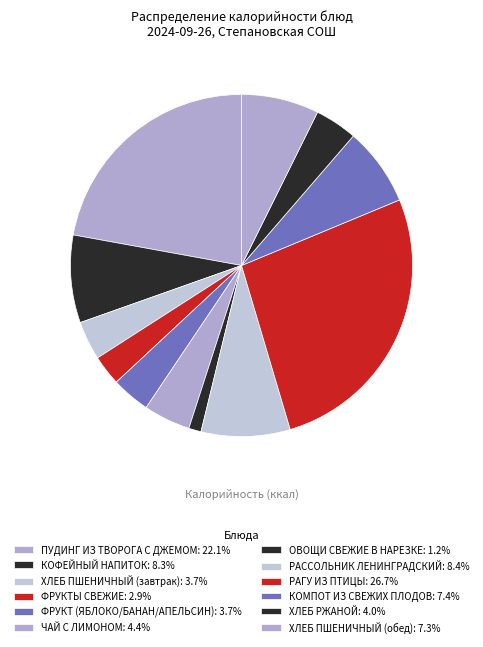

How many segments does this pie chart have?

12